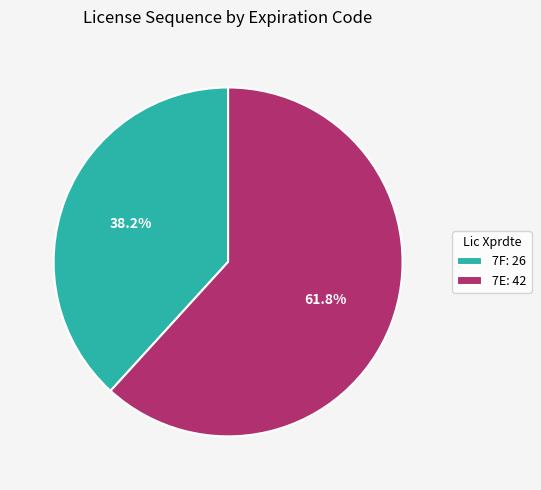

What percentage is NOT represented by 7E?

38.2%